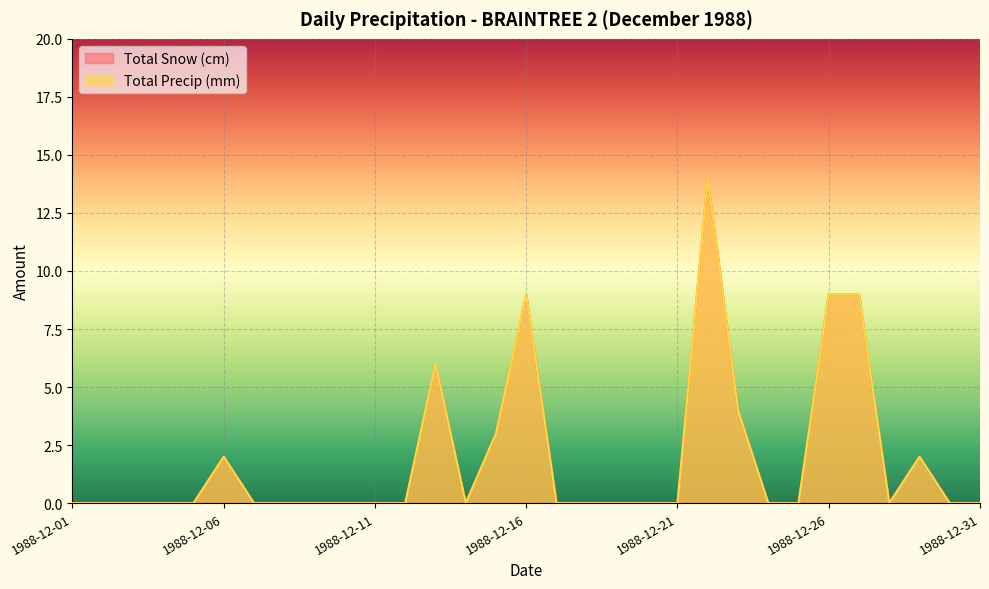

Reading left to right, transcribe all the data shown in this chart.

Total Snow (cm): 1988-12-01=0	1988-12-02=0	1988-12-03=0	1988-12-04=0	1988-12-05=0	1988-12-06=2	1988-12-07=0	1988-12-08=0	1988-12-09=0	1988-12-10=0	1988-12-11=0	1988-12-12=0	1988-12-13=6	1988-12-14=0	1988-12-15=3	1988-12-16=9	1988-12-17=0	1988-12-18=0	1988-12-19=0	1988-12-20=0	1988-12-21=0	1988-12-22=14	1988-12-23=4	1988-12-24=0	1988-12-25=0	1988-12-26=9	1988-12-27=9	1988-12-28=0	1988-12-29=2	1988-12-30=0	1988-12-31=0
Total Precip (mm): 1988-12-01=0	1988-12-02=0	1988-12-03=0	1988-12-04=0	1988-12-05=0	1988-12-06=2	1988-12-07=0	1988-12-08=0	1988-12-09=0	1988-12-10=0	1988-12-11=0	1988-12-12=0	1988-12-13=6	1988-12-14=0	1988-12-15=3	1988-12-16=9	1988-12-17=0	1988-12-18=0	1988-12-19=0	1988-12-20=0	1988-12-21=0	1988-12-22=14	1988-12-23=4	1988-12-24=0	1988-12-25=0	1988-12-26=9	1988-12-27=9	1988-12-28=0	1988-12-29=2	1988-12-30=0	1988-12-31=0